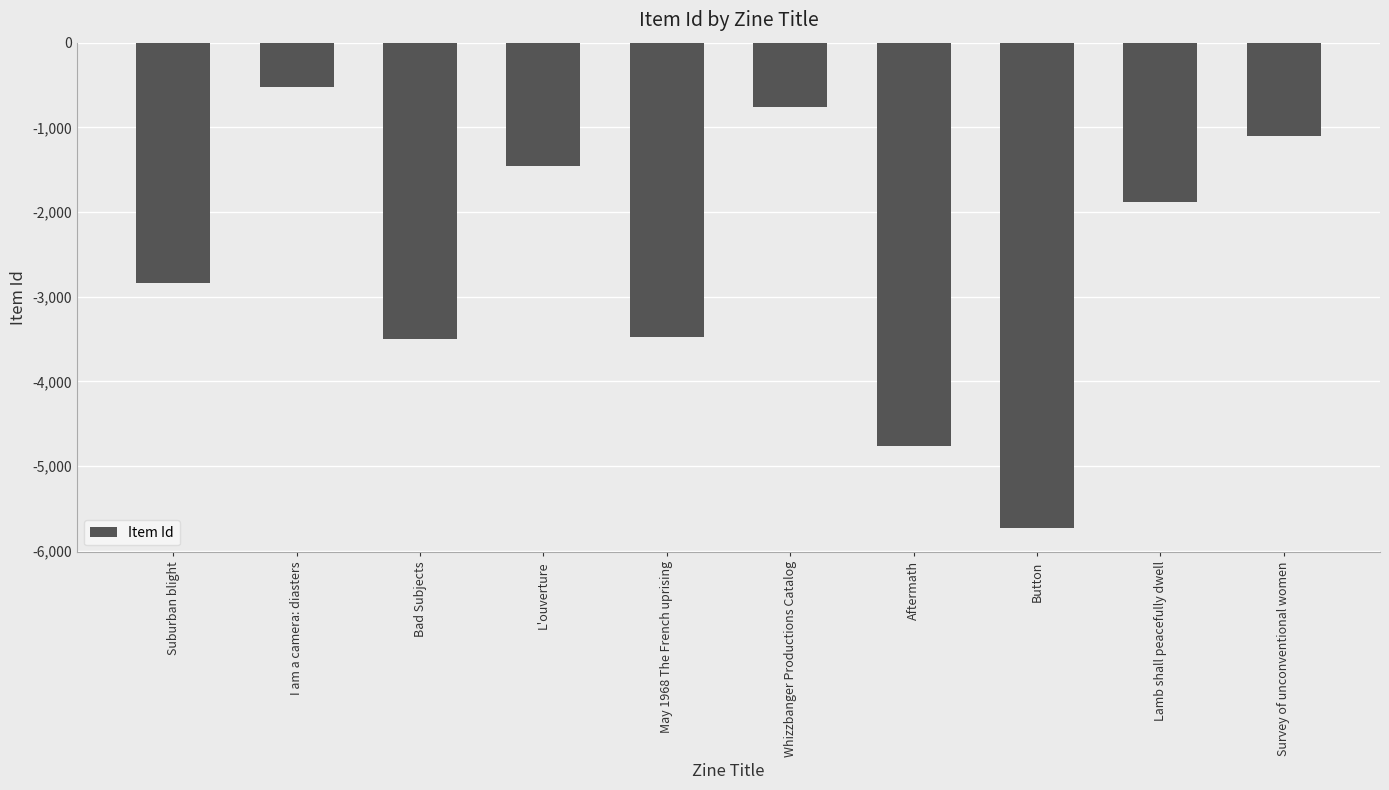

At which label is the value closest to -3127?

Suburban blight